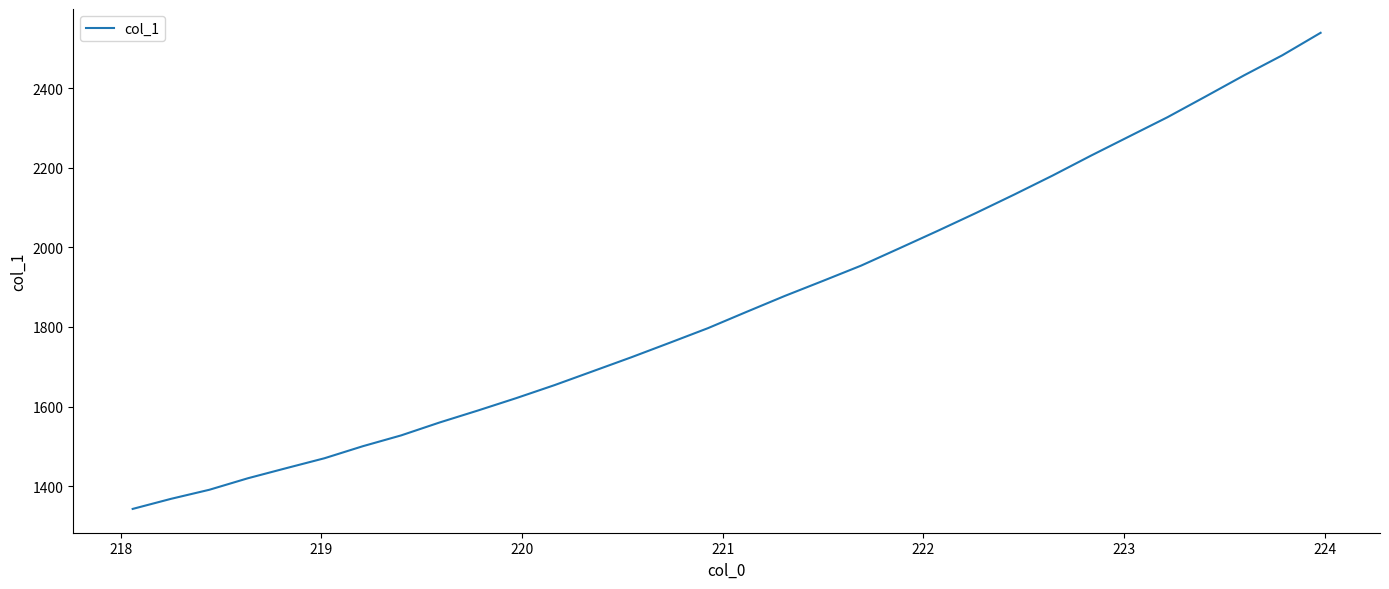

What is the minimum value shown in the chart?

1343.0